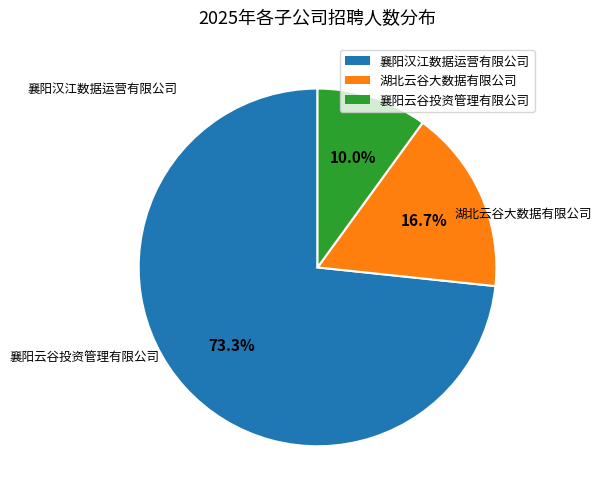

To the nearest percent, what is the difference between the largest and smallest slice percentages?

63%